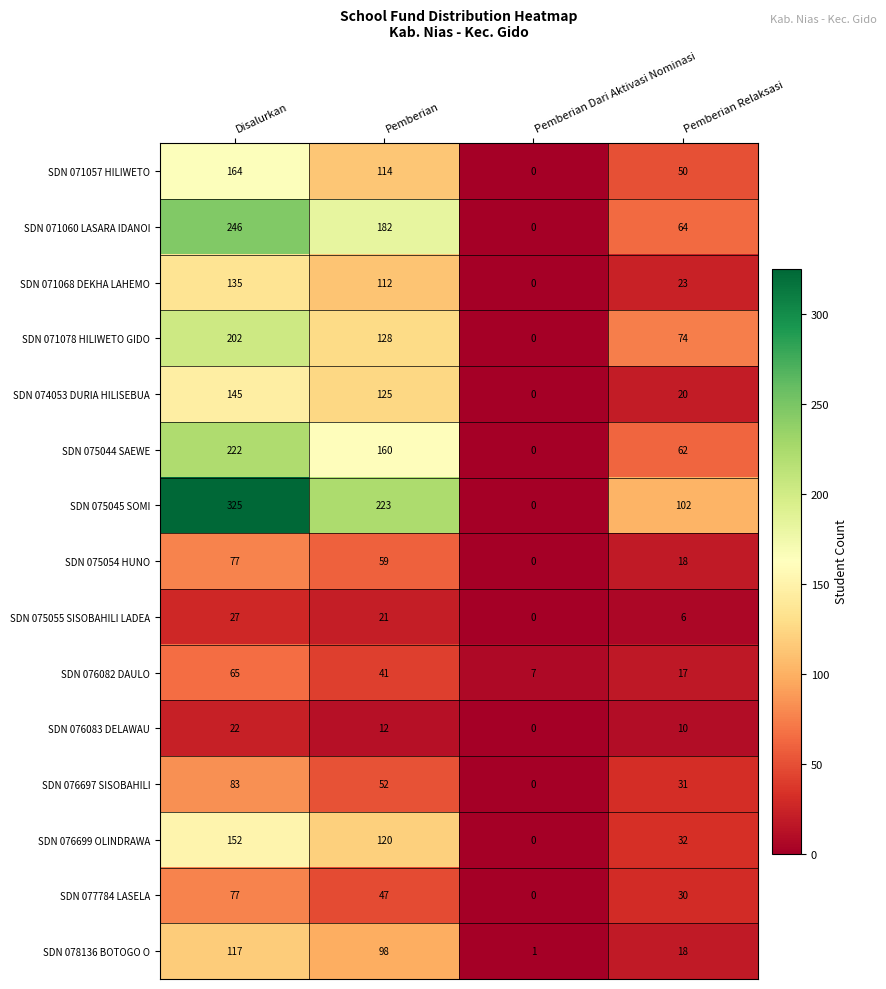

At Pemberian, list the series in order from smallest to largest.

SDN 076083 DELAWAU, SDN 075055 SISOBAHILI LADEA, SDN 076082 DAULO, SDN 077784 LASELA, SDN 076697 SISOBAHILI, SDN 075054 HUNO, SDN 078136 BOTOGO O, SDN 071068 DEKHA LAHEMO, SDN 071057 HILIWETO, SDN 076699 OLINDRAWA, SDN 074053 DURIA HILISEBUA, SDN 071078 HILIWETO GIDO, SDN 075044 SAEWE, SDN 071060 LASARA IDANOI, SDN 075045 SOMI